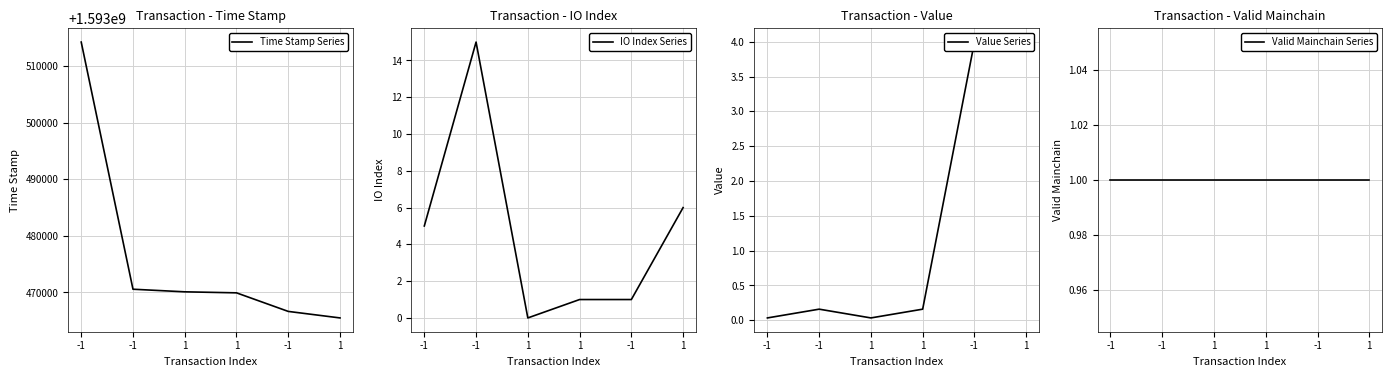

The value of IO Index Series at 1 is 0.0. True or false?

True